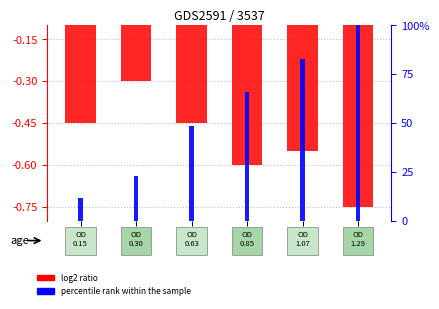

Does the chart contain any negative values?

Yes